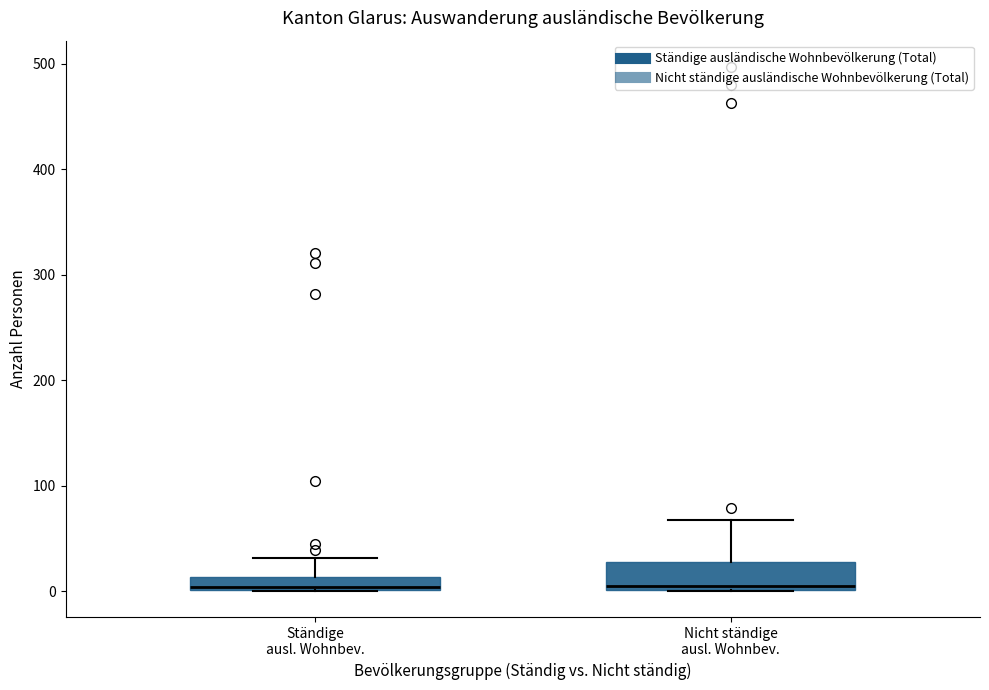

Where does the median line of the box for Nicht ständige ausl. Wohnbev. sit on the y-axis? The values are not printed on the chart, so give them approximately, as read against the axis.

10